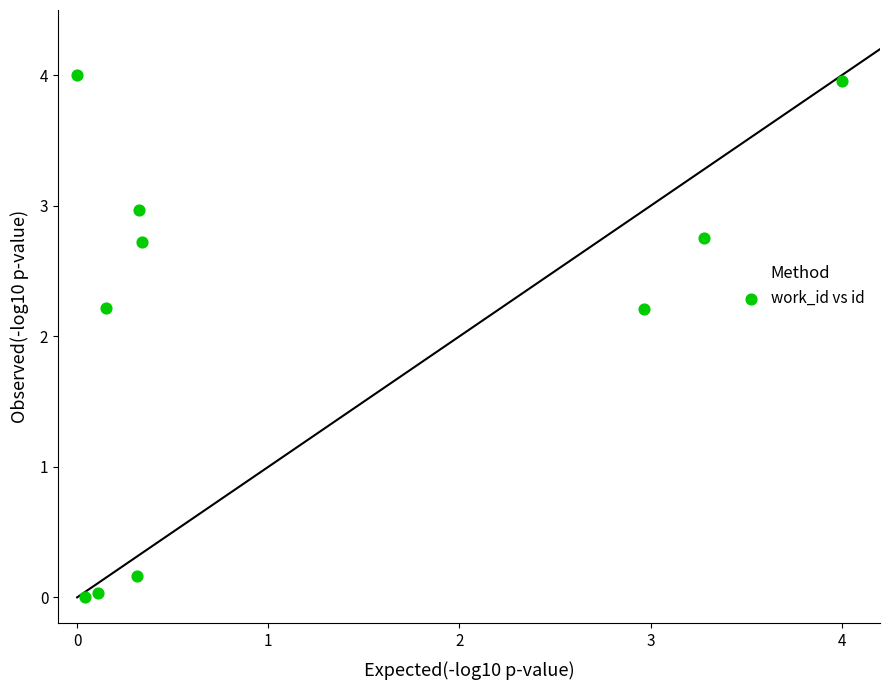

What is the average Y value?

2.1